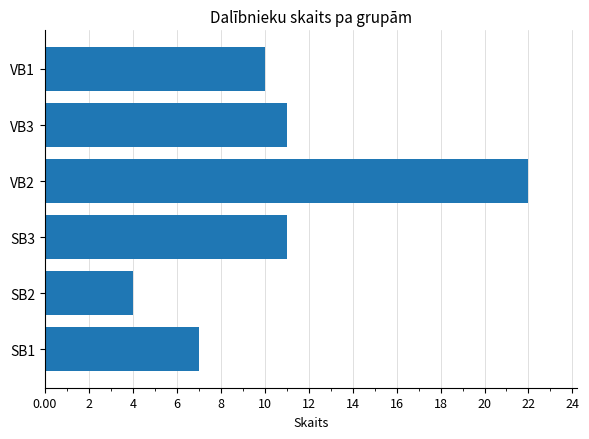

Which category has the highest value across all series?

VB2